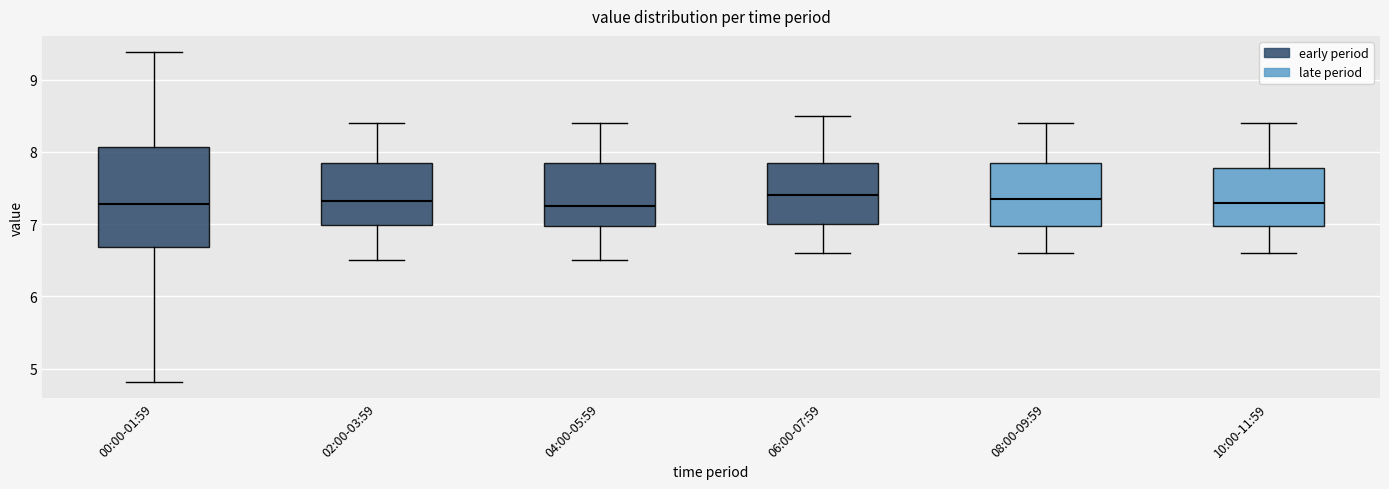

Comparing the boxes themselves (not the whiskers), which one is the tallest?

00:00-01:59